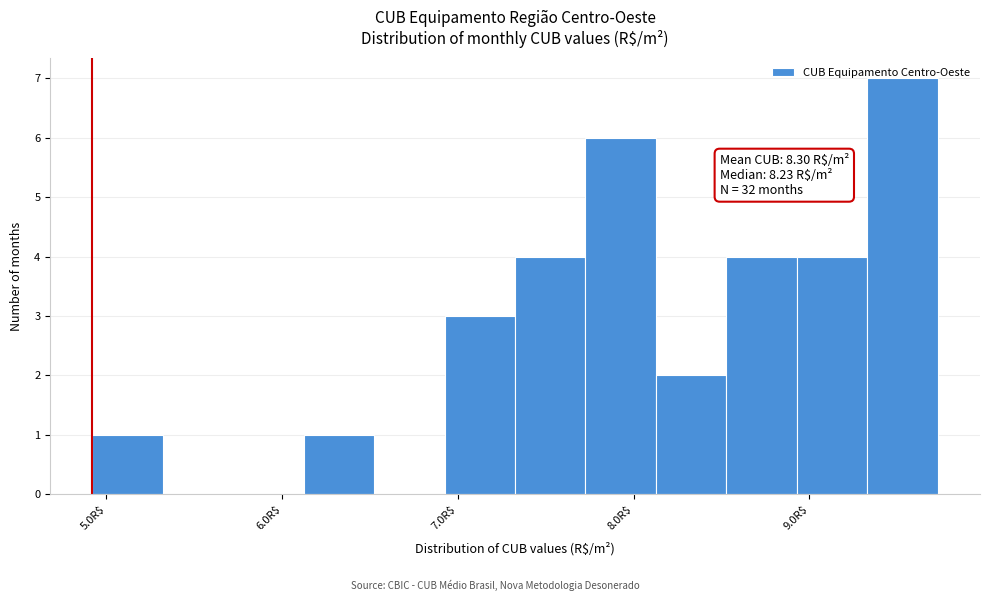

Which range on the x-axis has the tallest bar?

9.3 to 9.7